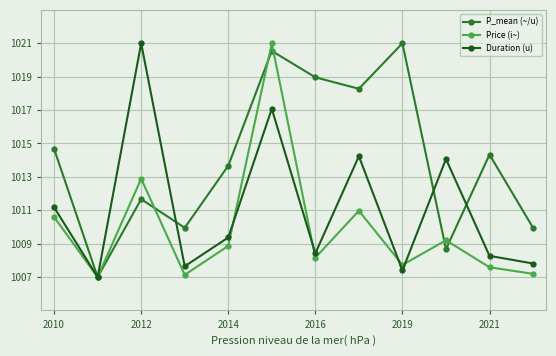

Which series ends up on top after the final intersection of P_mean (~/u) and Duration (u)?

P_mean (~/u)